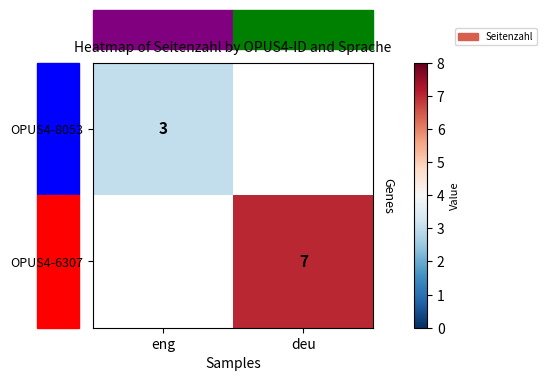

Is it true that OPUS4-8053 equals 2.1 at eng?

False